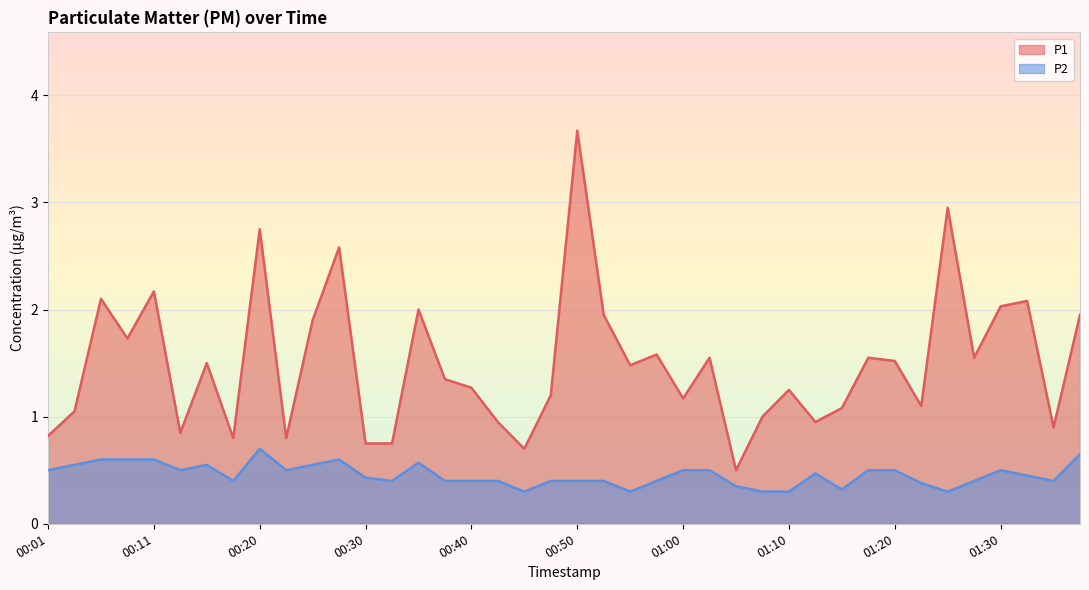

How many values in the P1 series are below 1?

11